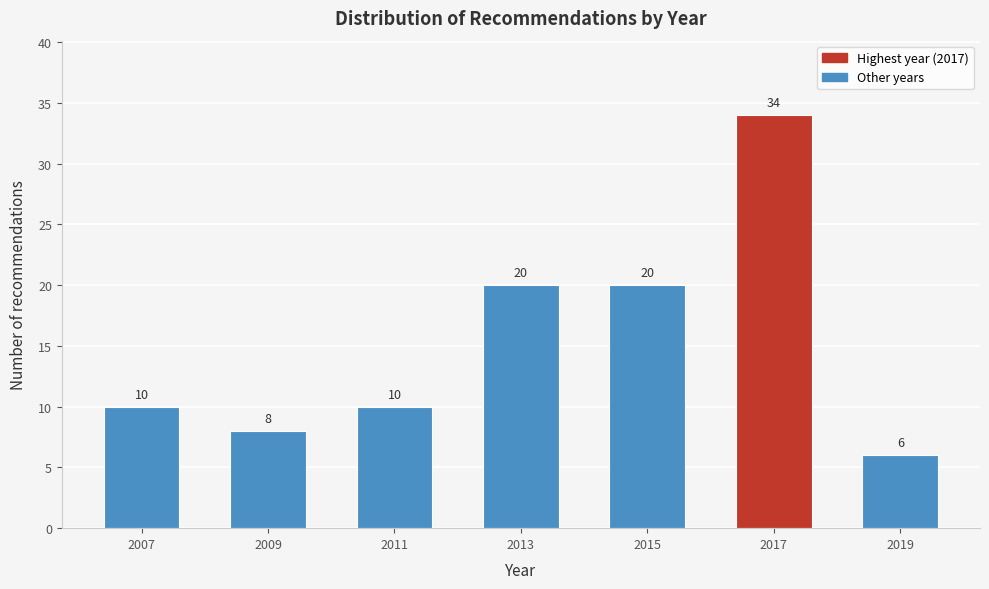

Reading right to left, what are all the values shown in this chart?

6	34	20	20	10	8	10